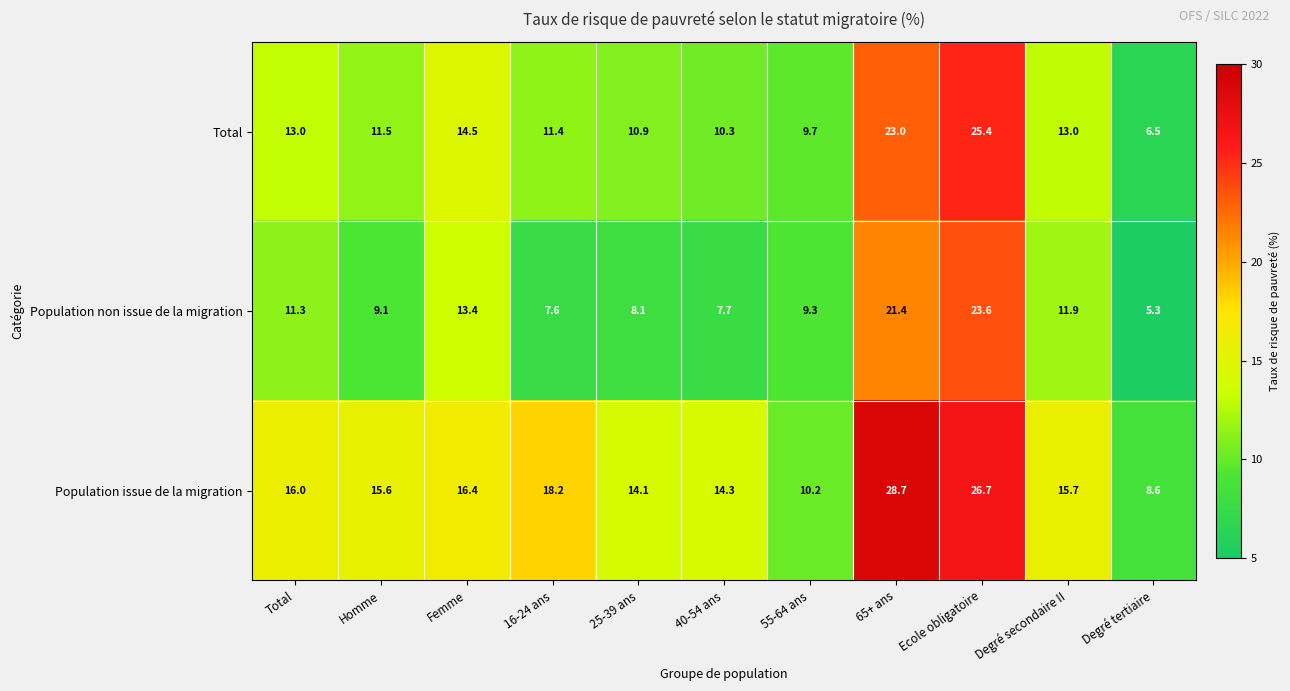

At which category is the sum across all series the highest?

Ecole obligatoire